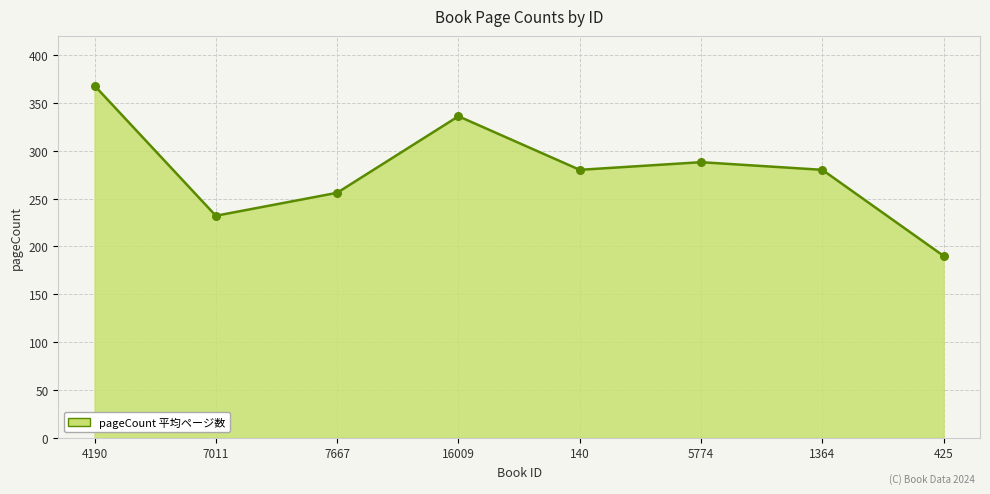

Approximately how many times larger is the value at 1364 compared to 16009?

0.8